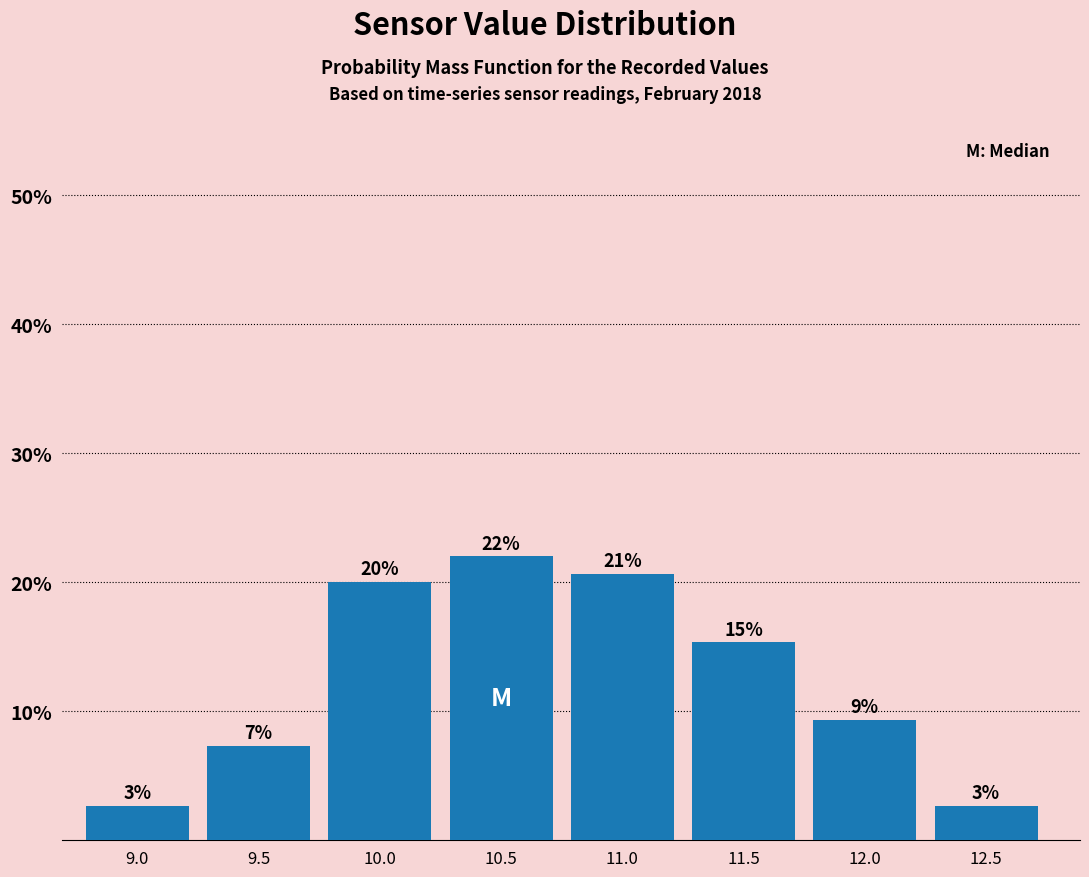

Are the bars horizontal?

No